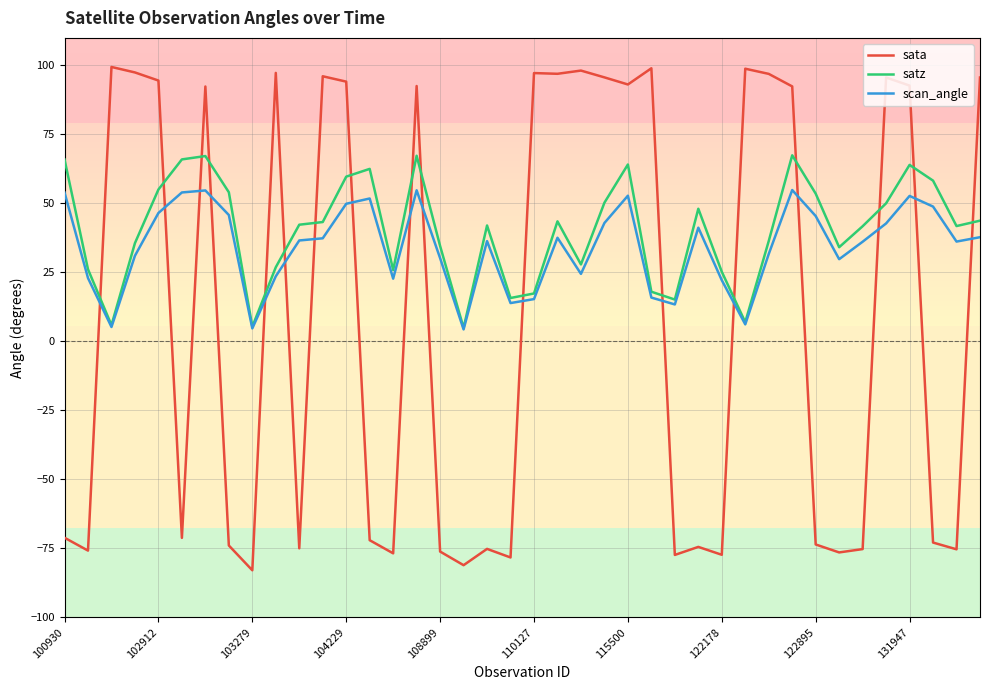

Which series has the largest range (max minus min)?

sata